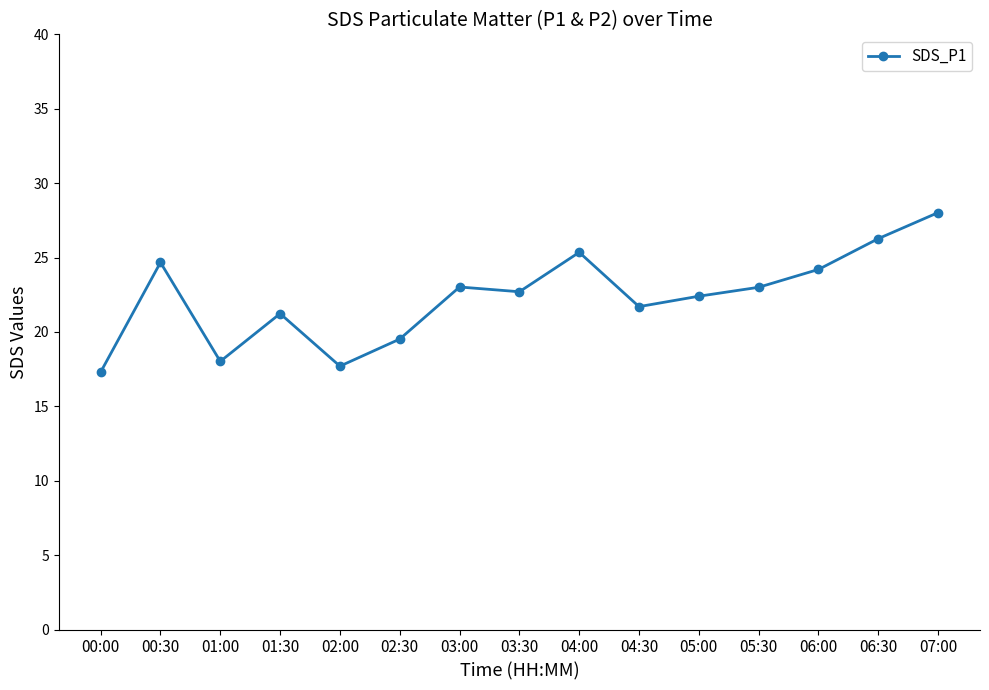

Is it true that the value at 04:00 is 25.4?

True